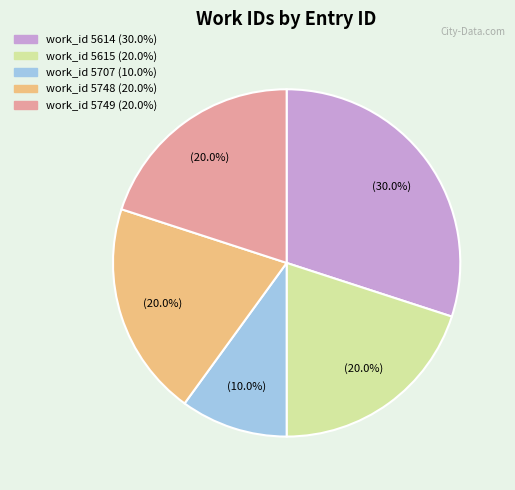

Is there any slice that represents more than half of the pie?

No